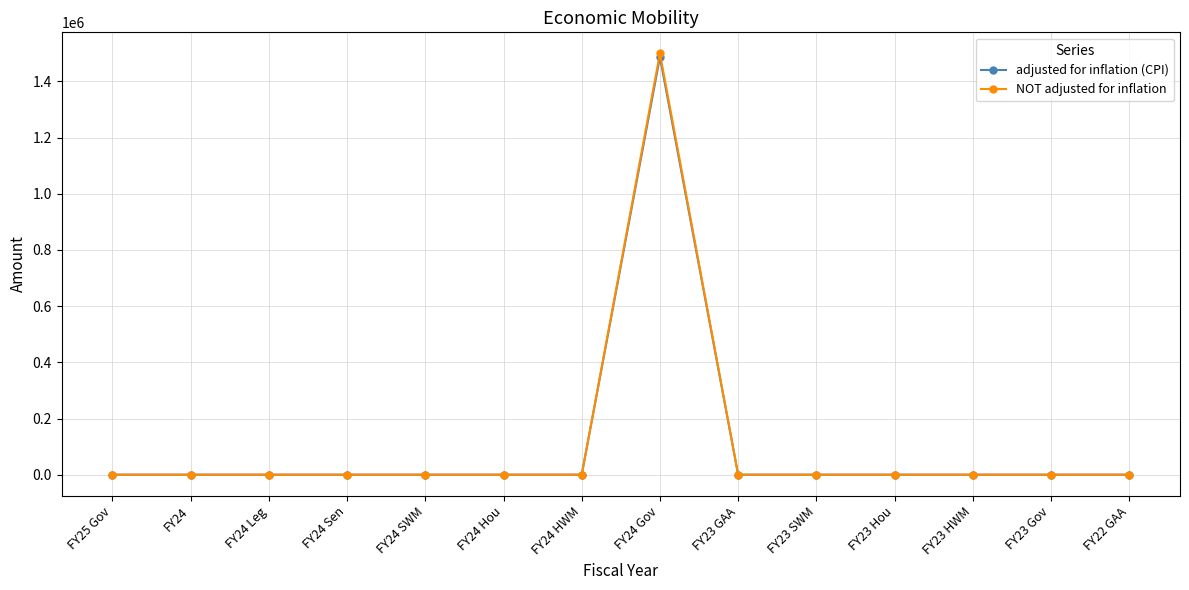

In adjusted for inflation (CPI), how many points are higher than both neighbors (excluding endpoints)?

1